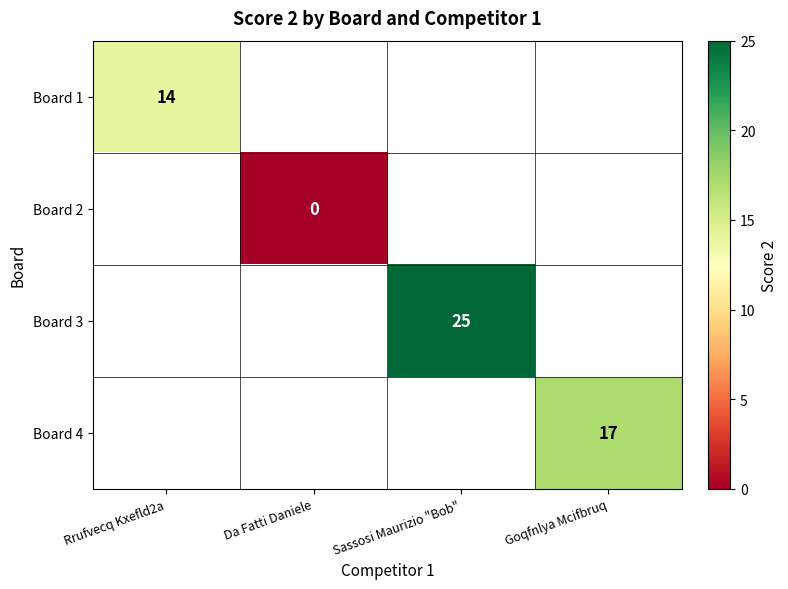

The value of Board 3 at Sassosi Maurizio "Bob" is 25. True or false?

True